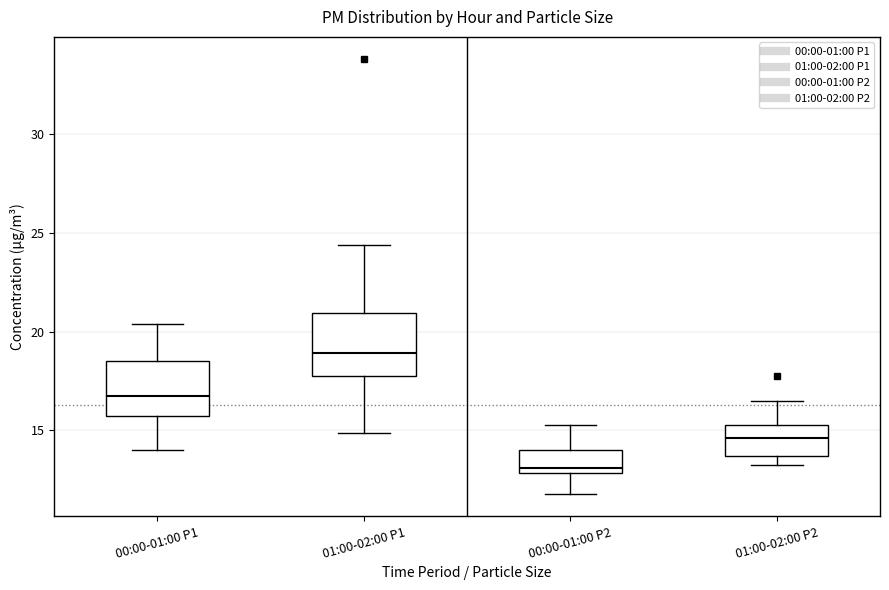

Reading left to right, transcribe this box plot: for each box, give where its median line is, the range the box spans, and where its two whiskers end, as read against the y-axis. The values are not printed on the chart, so give them approximately, as read against the axis.

00:00-01:00 P1: median 16.5, box 16.0 to 18.5, whiskers 14.0 to 20.5
01:00-02:00 P1: median 19.0, box 17.5 to 21.0, whiskers 15.0 to 24.5
00:00-01:00 P2: median 13.0 (just above the box's lower edge), box 13.0 to 14.0, whiskers 12.0 to 15.5
01:00-02:00 P2: median 14.5, box 13.5 to 15.5, whiskers 13.5 (just below the box's lower edge) to 16.5